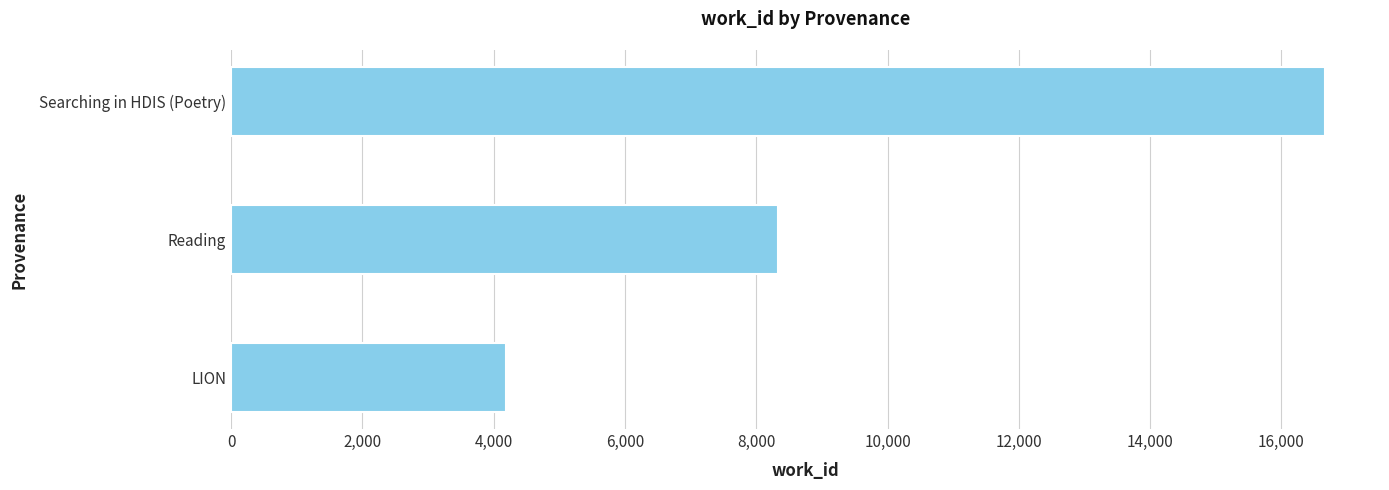

Between Reading and Searching in HDIS (Poetry), which is larger?

Searching in HDIS (Poetry)